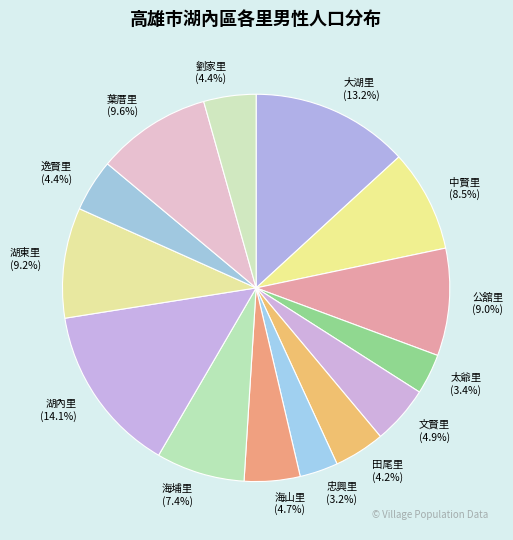

What percentage is the 忠興里 slice, to the nearest percent?

3%